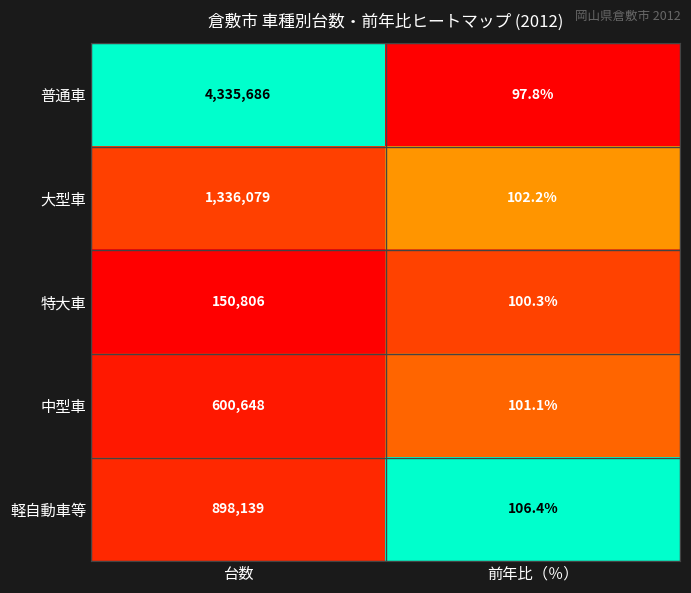

Reading left to right, list all the values displayed in this chart.

普通車: 4335686.0	97.8
大型車: 1336079.0	102.2
特大車: 150806.0	100.3
中型車: 600648.0	101.1
軽自動車等: 898139.0	106.4